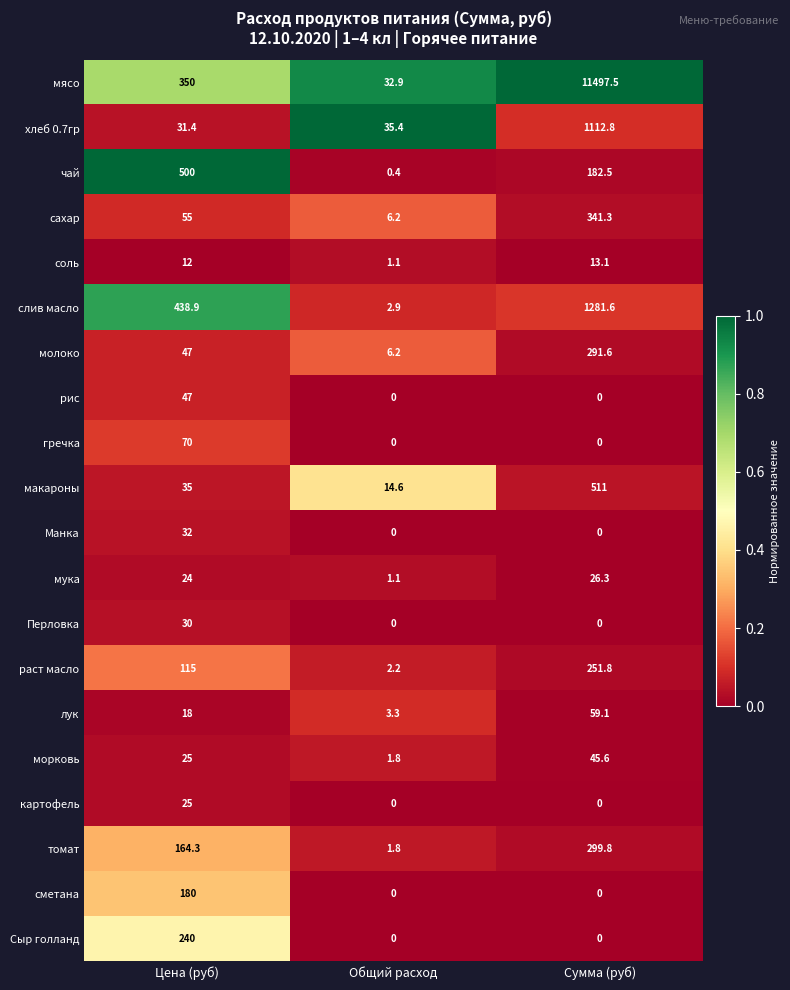

The value of слив масло at Сумма (руб) is 426.6. True or false?

False